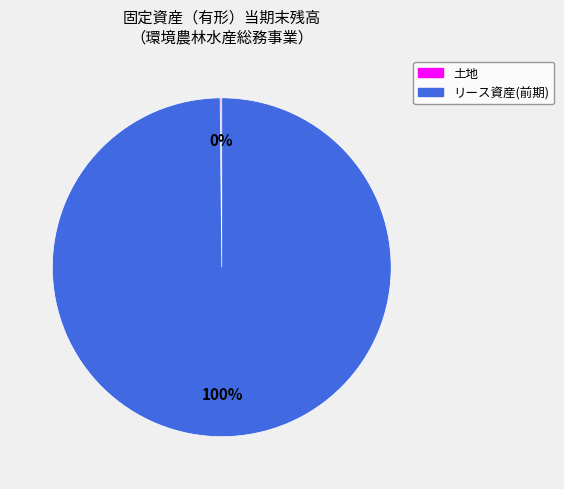

Does any single category account for the majority?

Yes